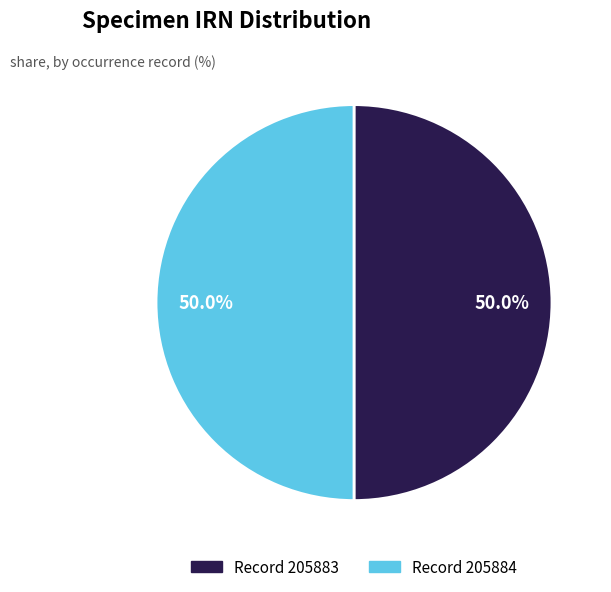

Count the number of slices in the pie.

2